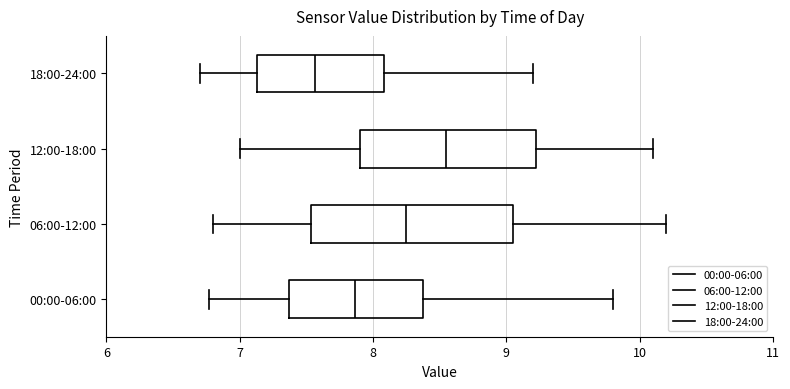

Which box is the widest, from its left edge to its right edge?

06:00-12:00